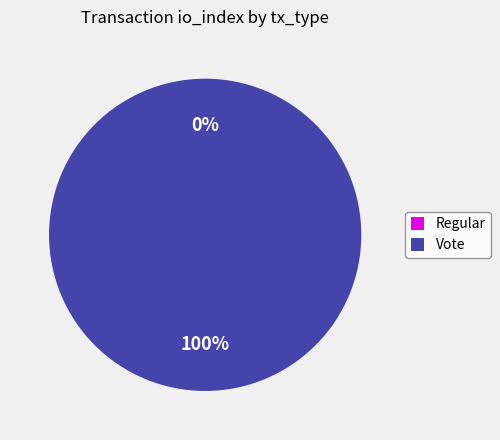

Which category has the biggest portion of the pie?

Vote